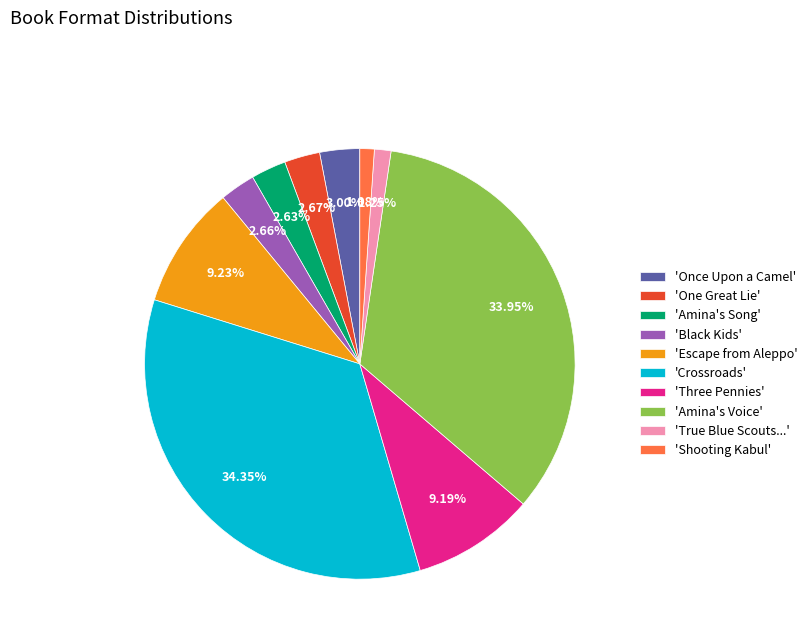

How many slices are in this pie chart?

10